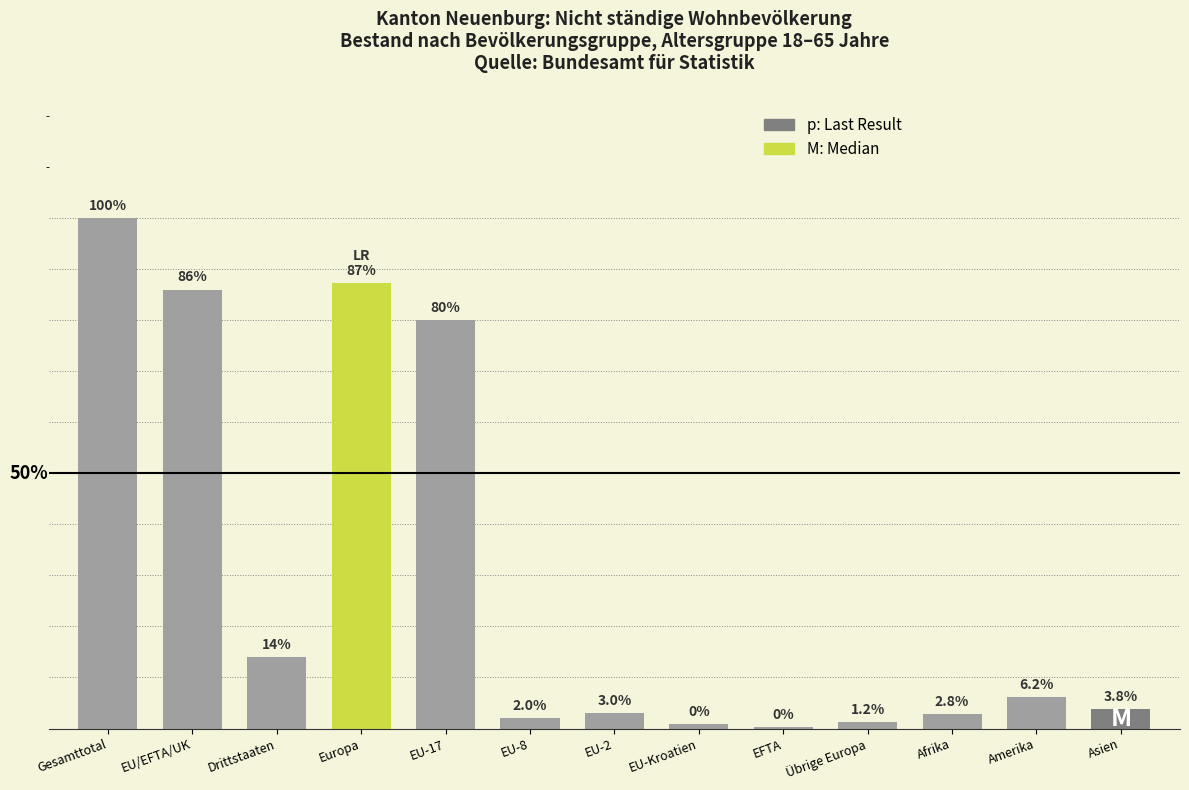

Are the bars horizontal?

No